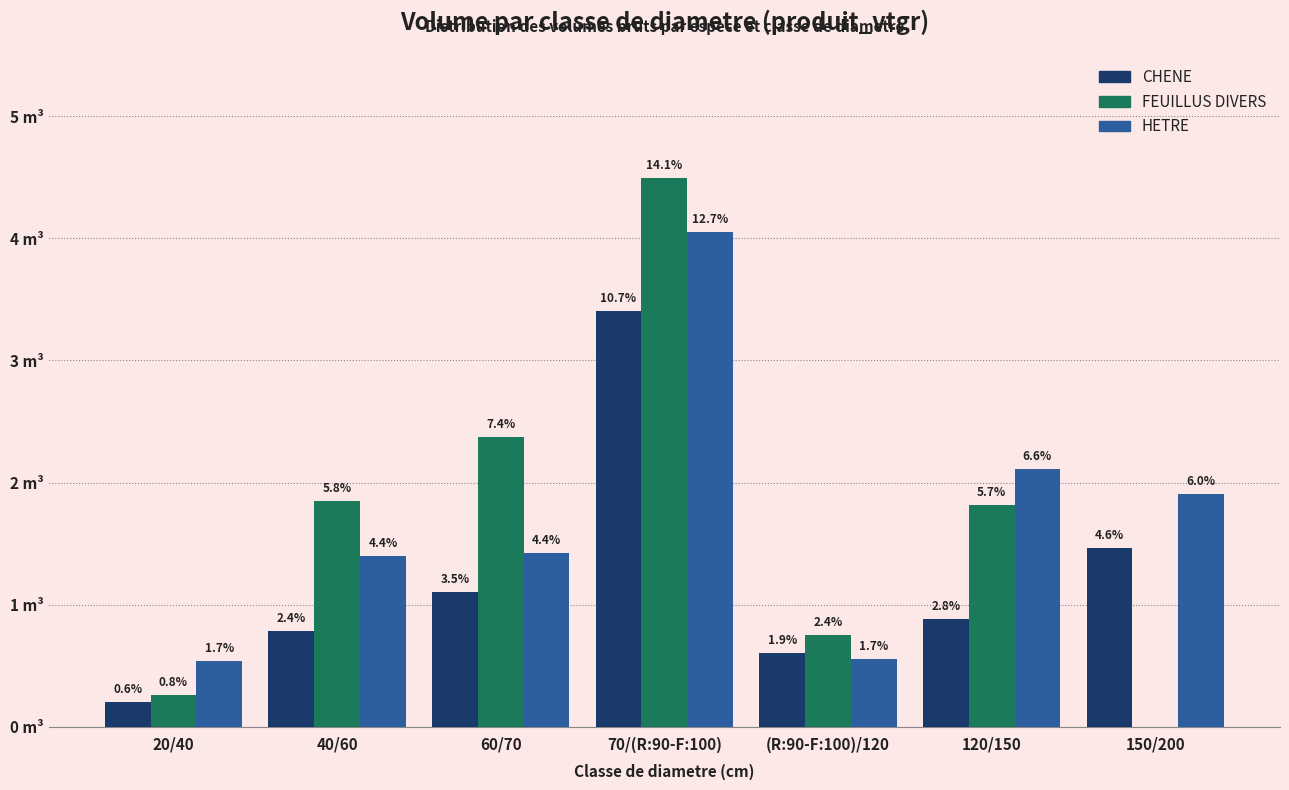

What are all the series names shown in the legend?

CHENE, FEUILLUS DIVERS, HETRE